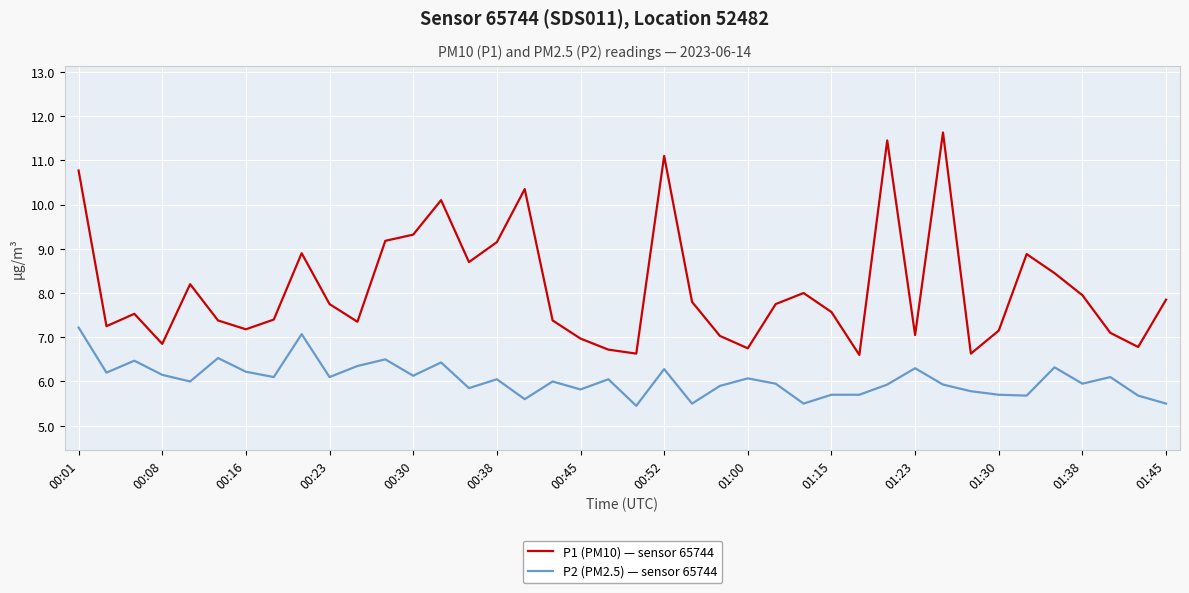

True or false: P1 (PM10) — sensor 65744 and P2 (PM2.5) — sensor 65744 cross at least once.

False